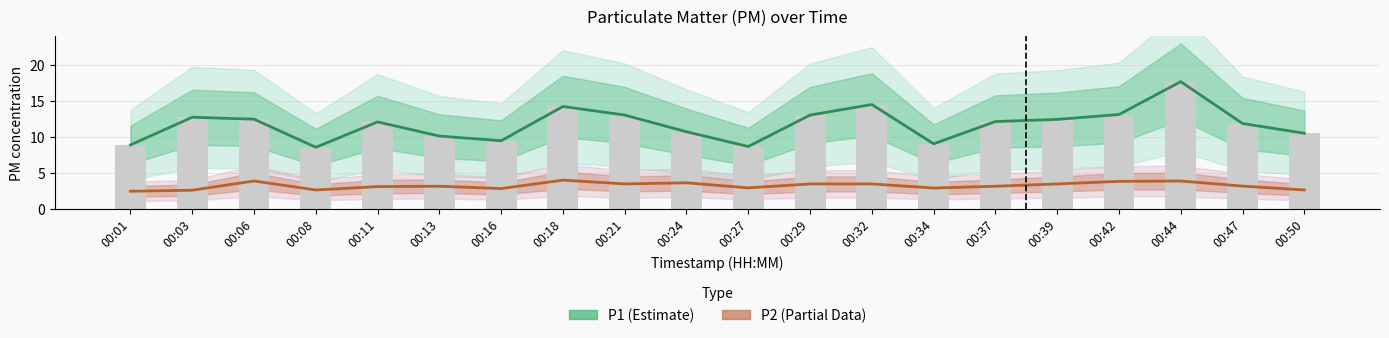

Rank the series by their average value, from lowest to highest.

P2 (Partial Data), P1 (Estimate)